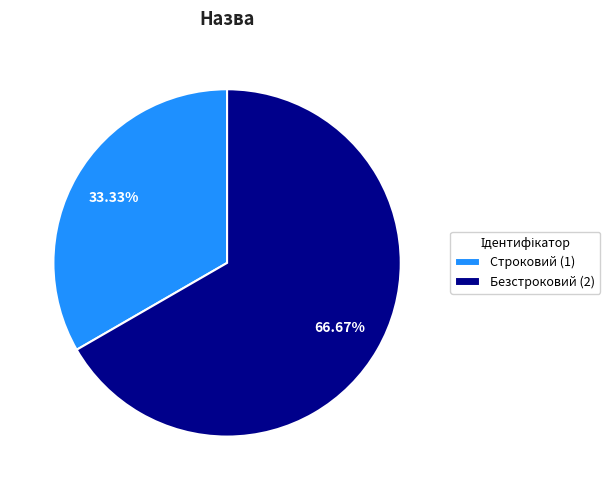

Does any single category account for the majority?

Yes